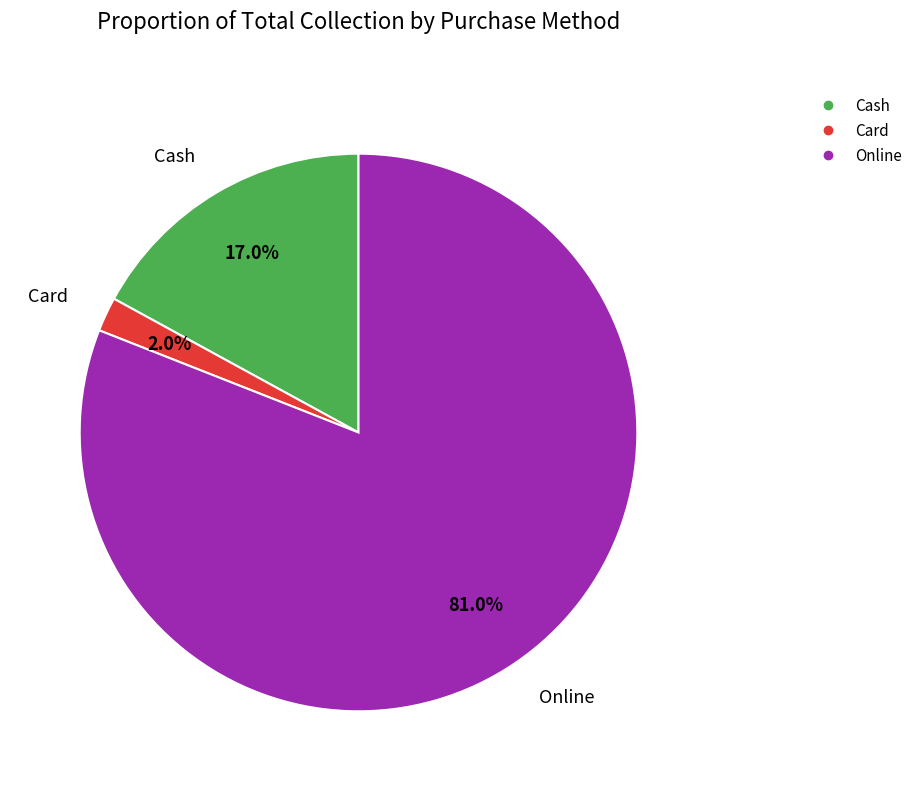

To the nearest percent, what portion does Cash represent?

17%